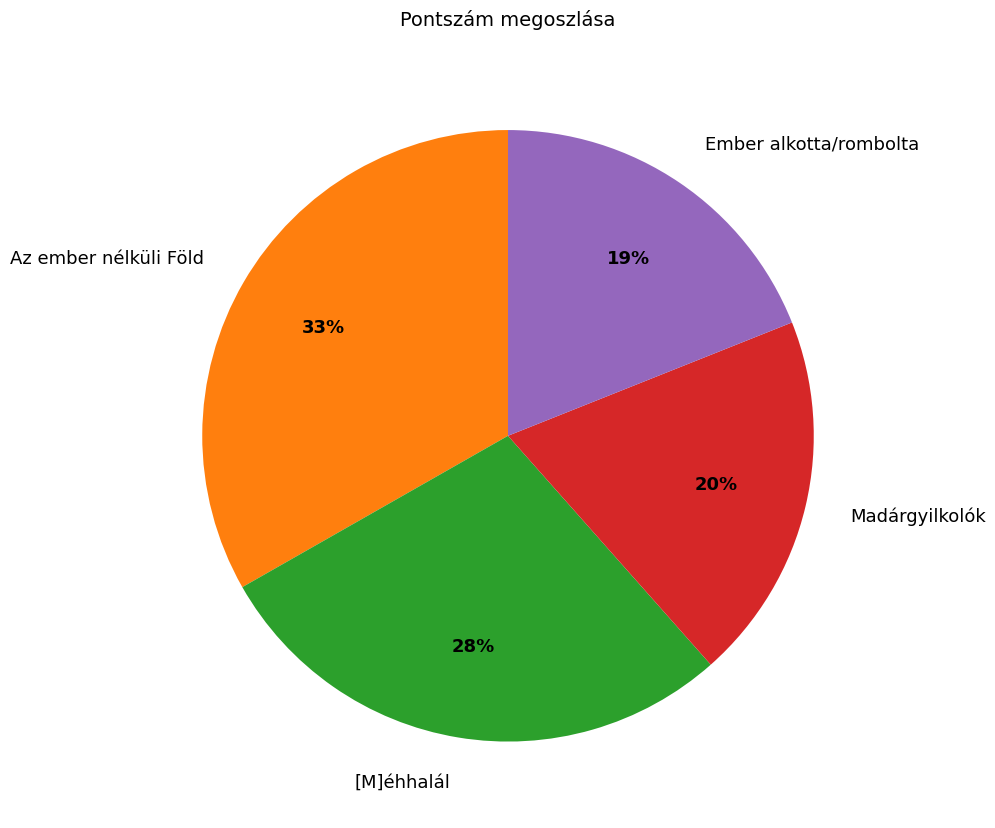

To the nearest percent, what percentage of the pie is Az ember nélküli Föld?

33%